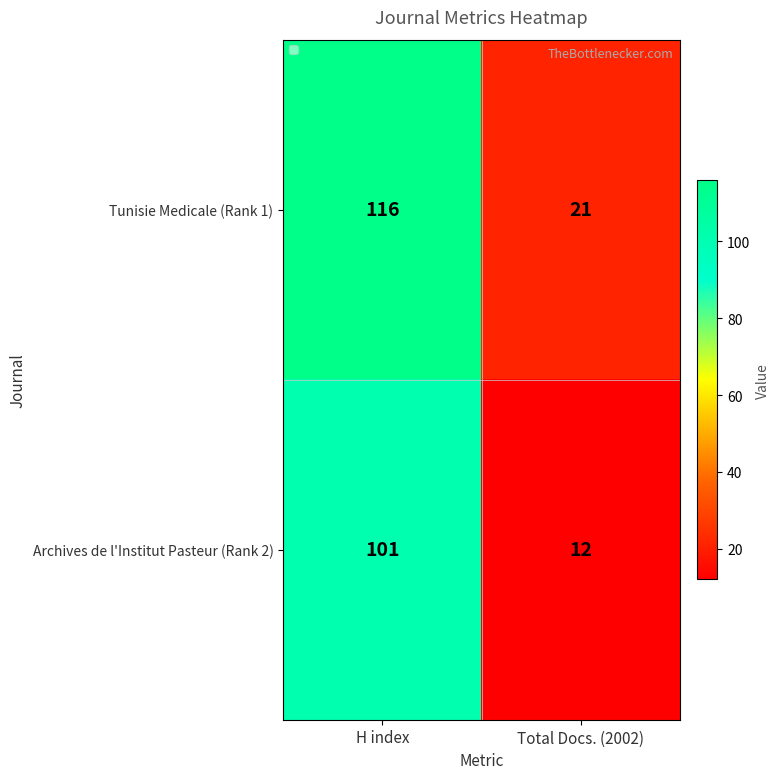

What is the sum of the Archives de l'Institut Pasteur (Rank 2) values at Total Docs. (2002) and H index?

113